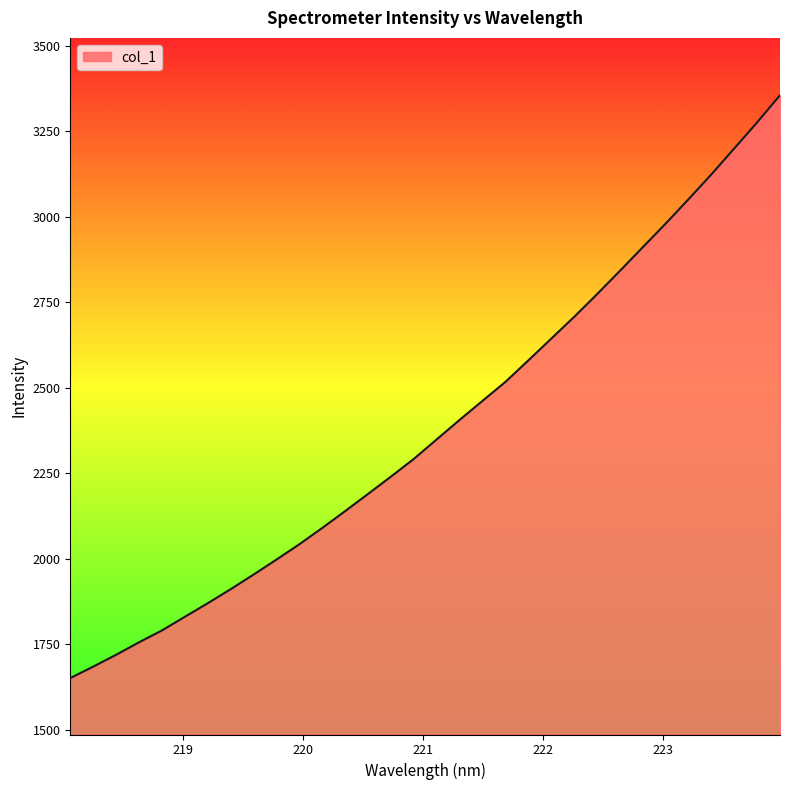

What is the greatest value displayed?

3355.1